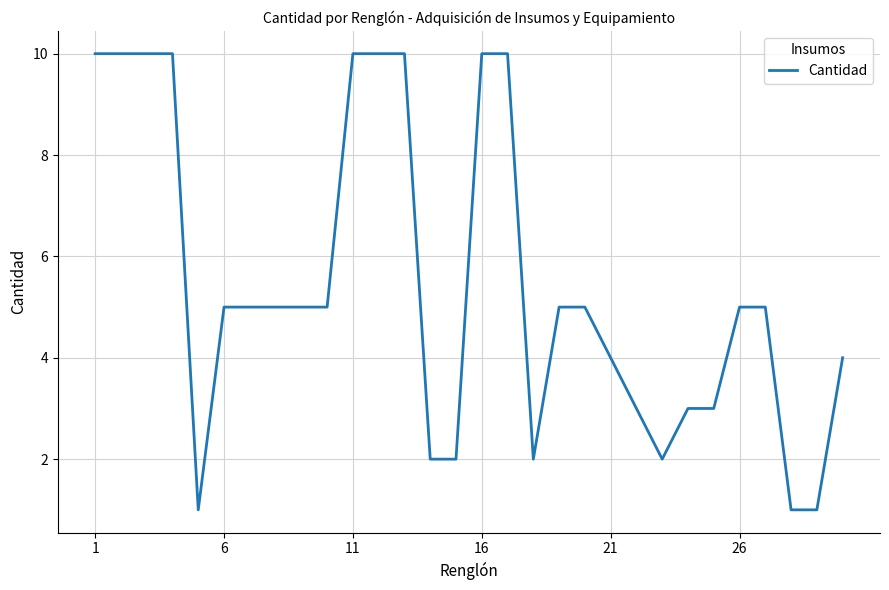

What is the difference between the maximum and minimum values?

9